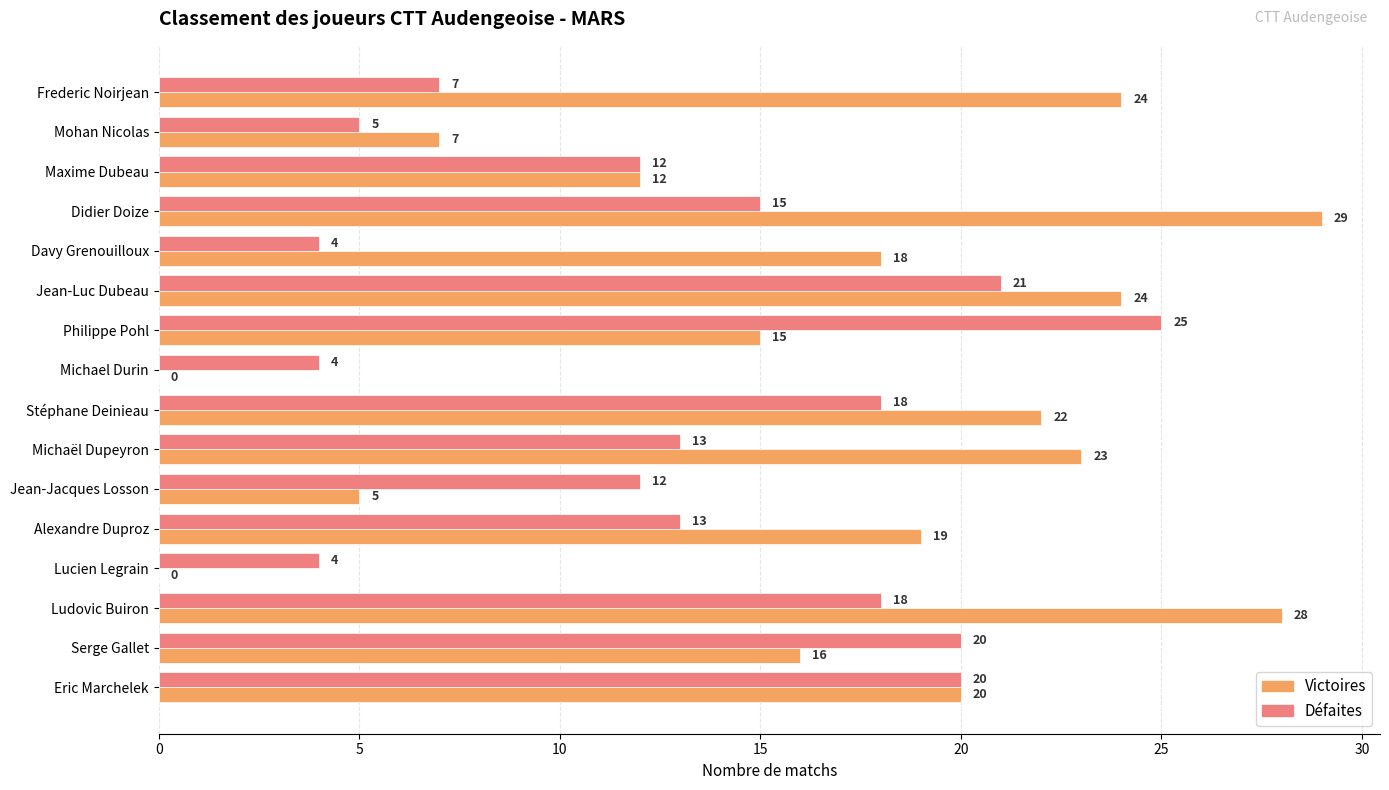

True or false: Défaites has a value of 12 at Jean-Jacques Losson.

True